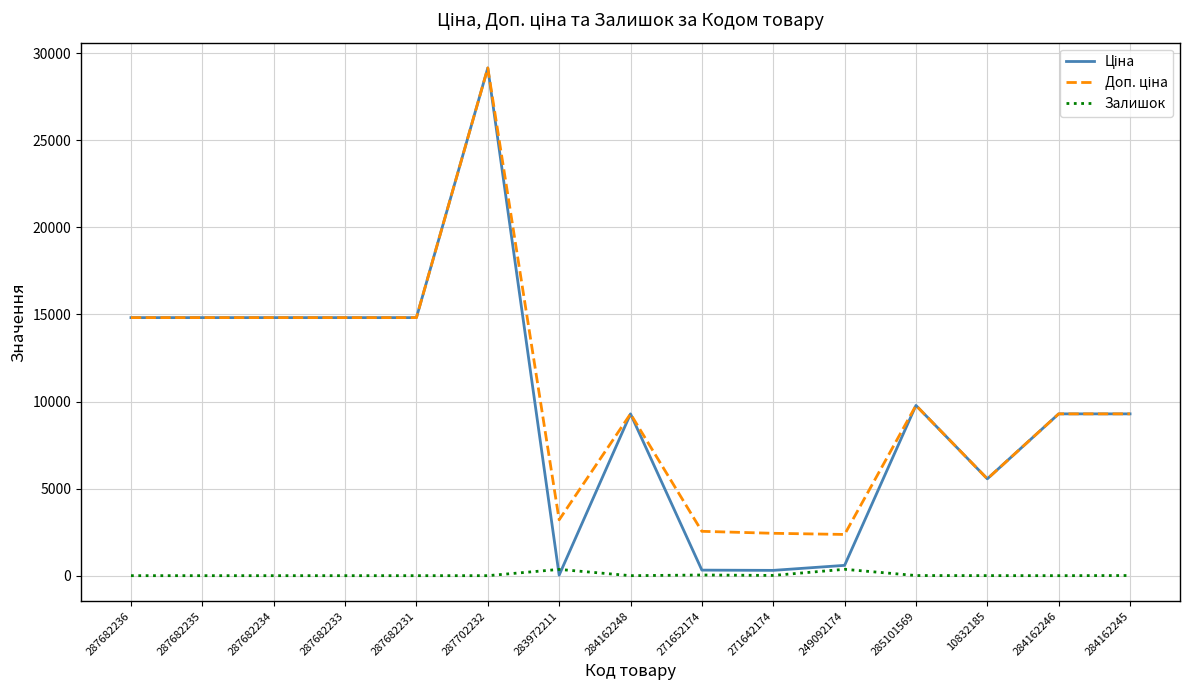

What is the total value across all series at 271652174?

2902.7